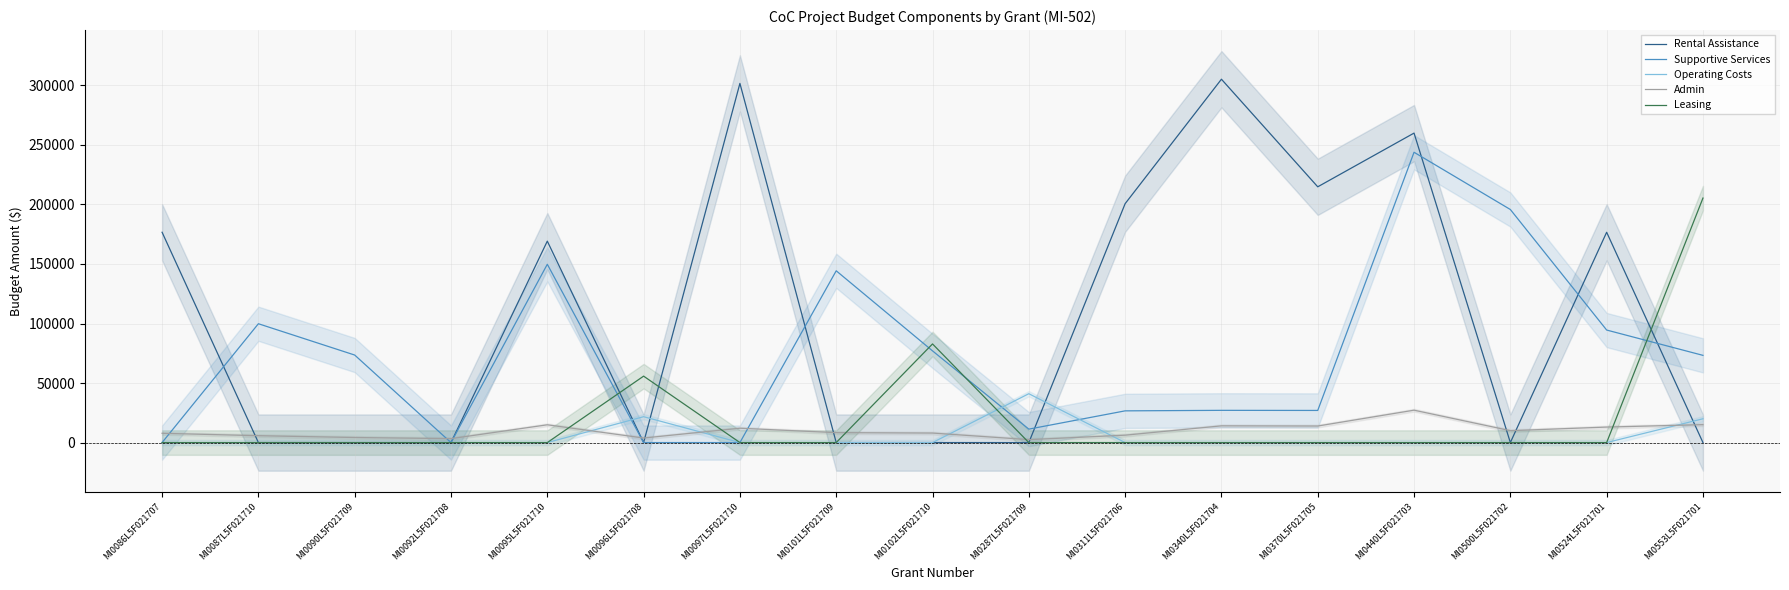

What is the difference between the highest and lowest values at MI0553L5F021701?

205360